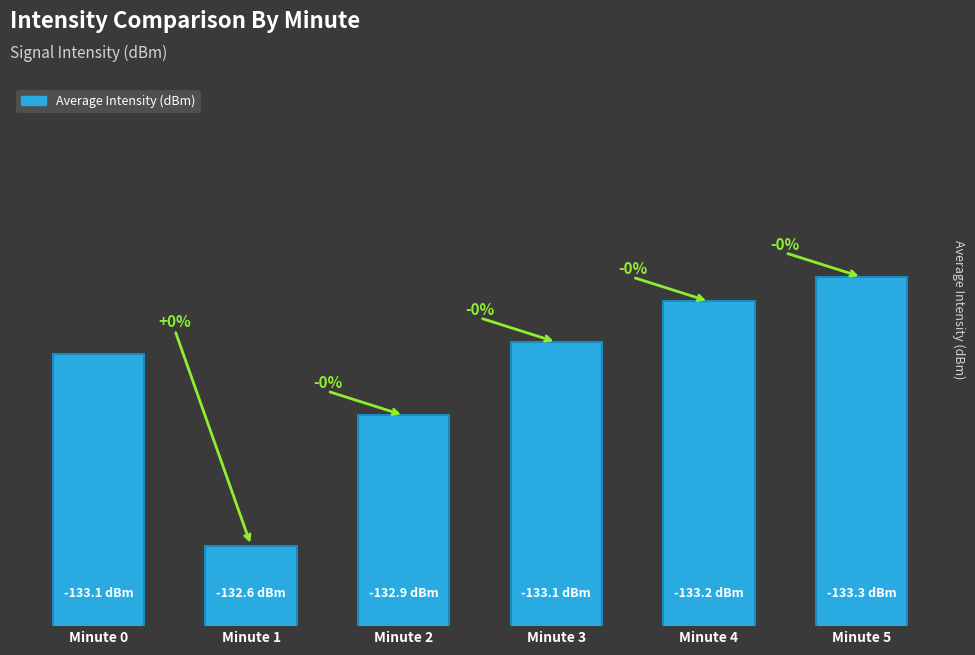

Is it true that the value at Minute 4 is 133.2?

True